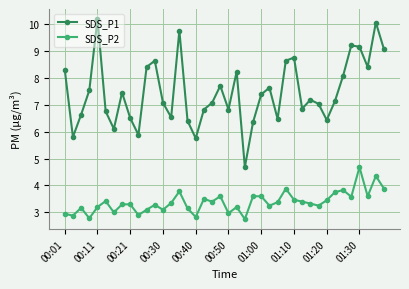

What are all the series names shown in the legend?

SDS_P1, SDS_P2